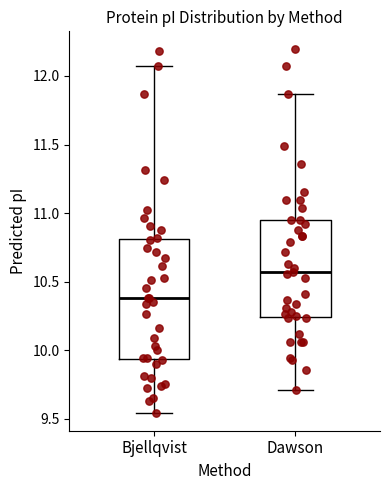

Reading left to right, read every box against the y-axis: the position of its median line, the range the box covers, and the ends of its whiskers. The values are not printed on the chart, so give them approximately, as read against the axis.

Bjellqvist: median 10.40, box 9.95 to 10.80, whiskers 9.55 to 12.10
Dawson: median 10.55, box 10.25 to 10.95, whiskers 9.70 to 11.85